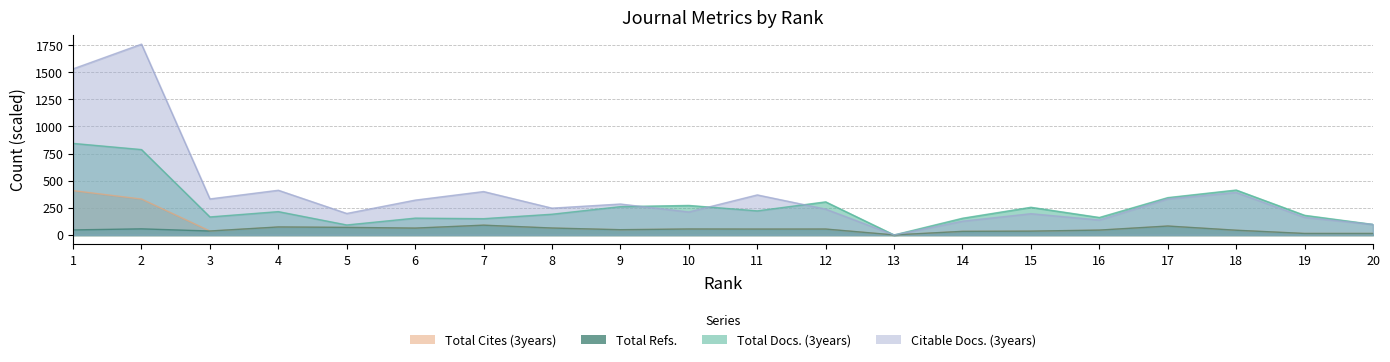

Read the Total Docs. (3years) value at 1.

844.0